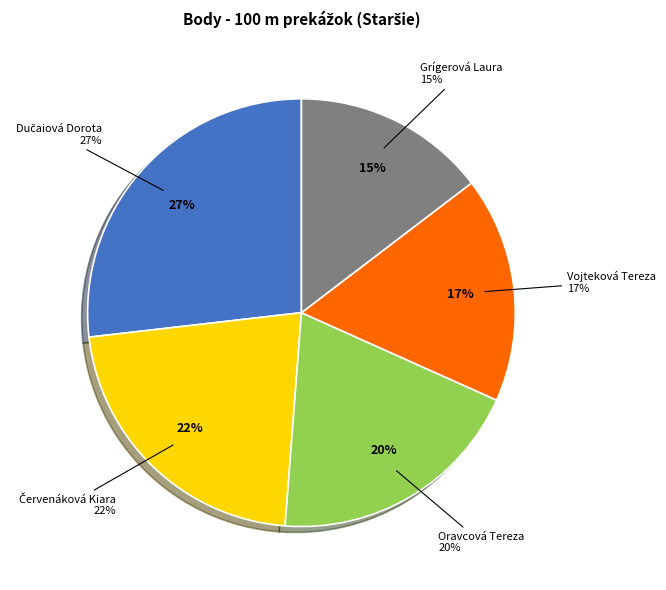

To the nearest percent, what is the combined percentage of Vojteková Tereza and Červenáková Kiara?

39%